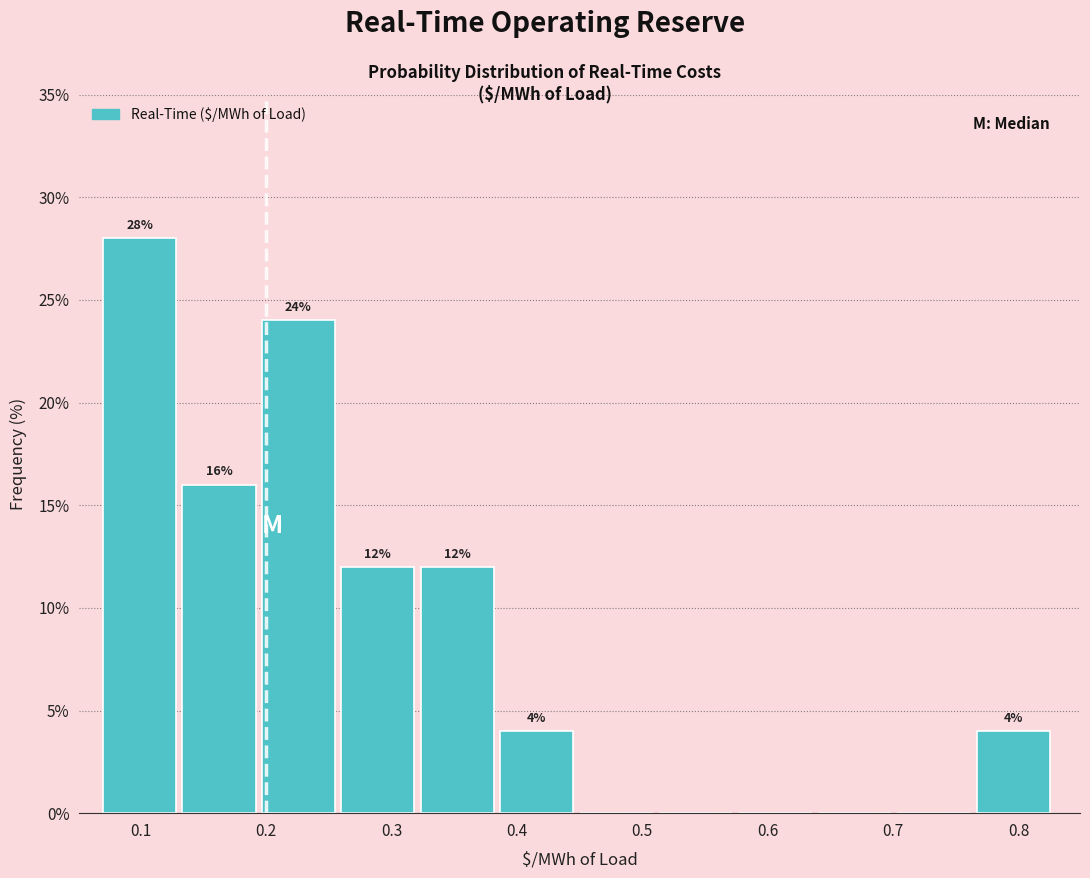

Over which range of the x-axis is the bar tallest?

0.07 to 0.13